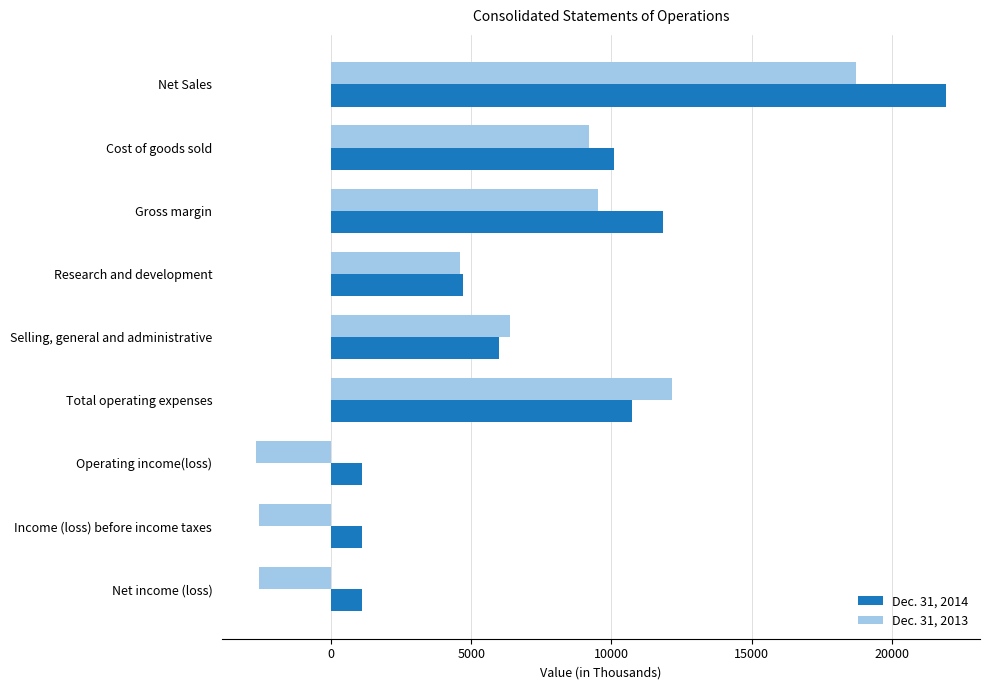

Is it true that Dec. 31, 2014 equals 7019 at Cost of goods sold?

False